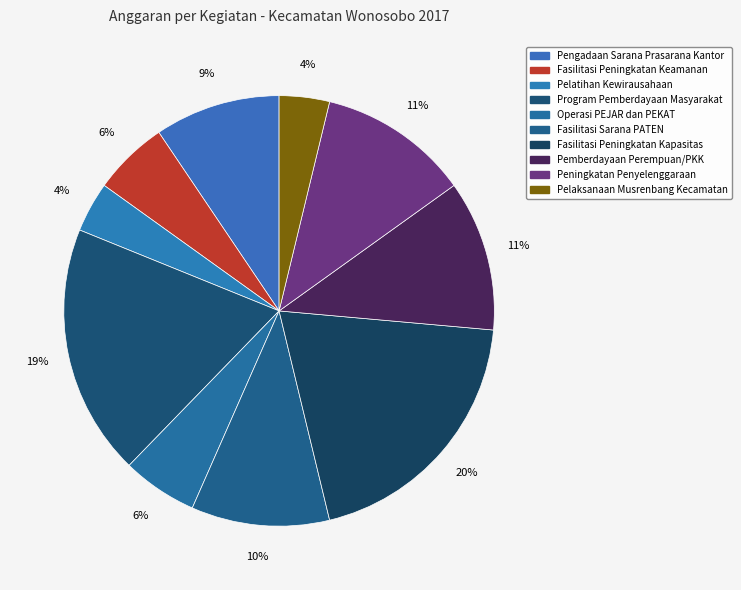

To the nearest percent, what is the combined percentage of Pengadaan Sarana Prasarana Kantor and Pelaksanaan Musrenbang Kecamatan?

13%